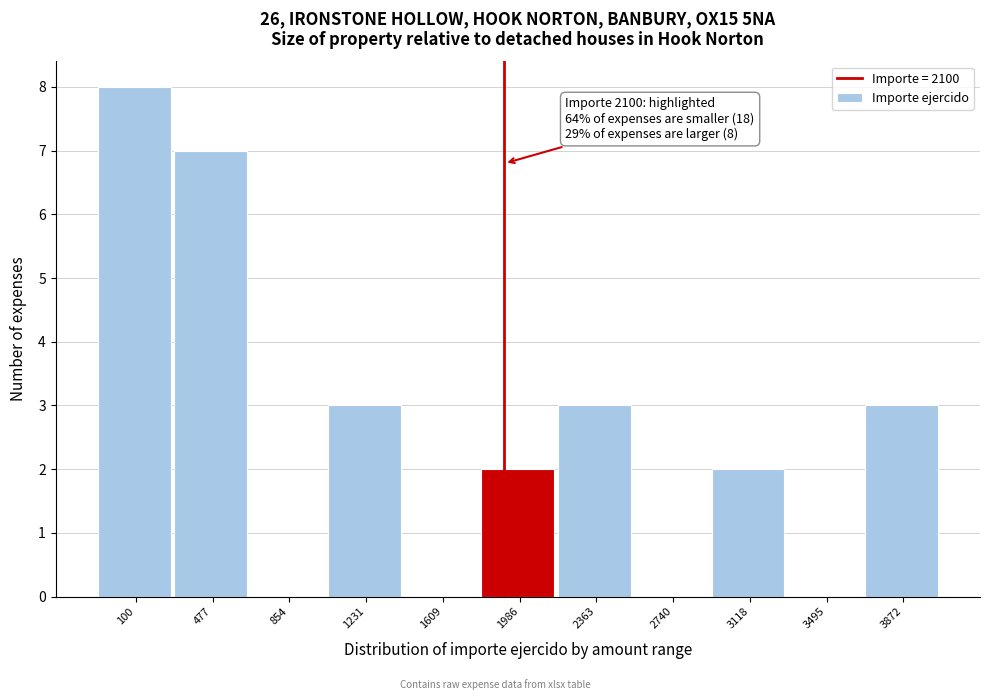

Reading right to left, extract all data points from this chart.

3872=3	3495=0	3118=2	2740=0	2363=3	1986=2	1609=0	1231=3	854=0	477=7	100=8